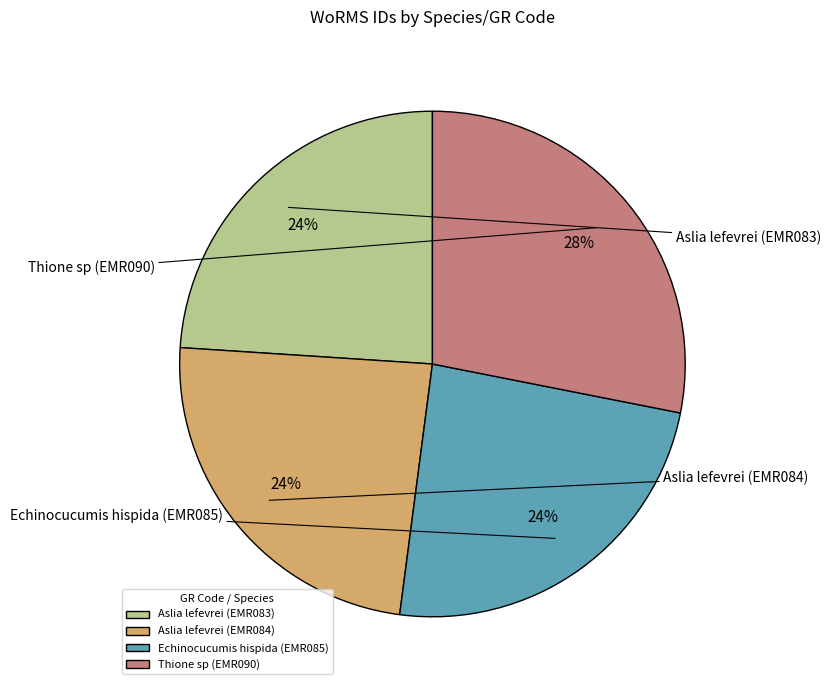

How many slices are in this pie chart?

4